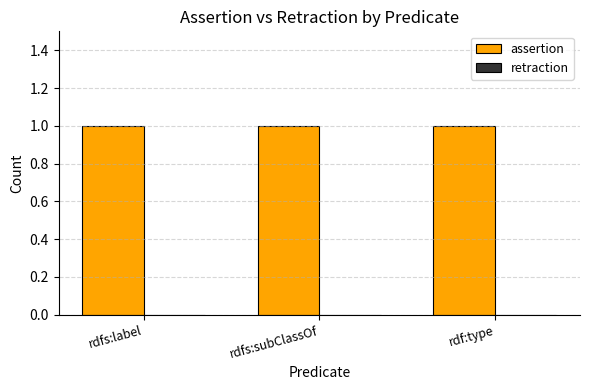

Rank the series by their average value, from lowest to highest.

retraction, assertion